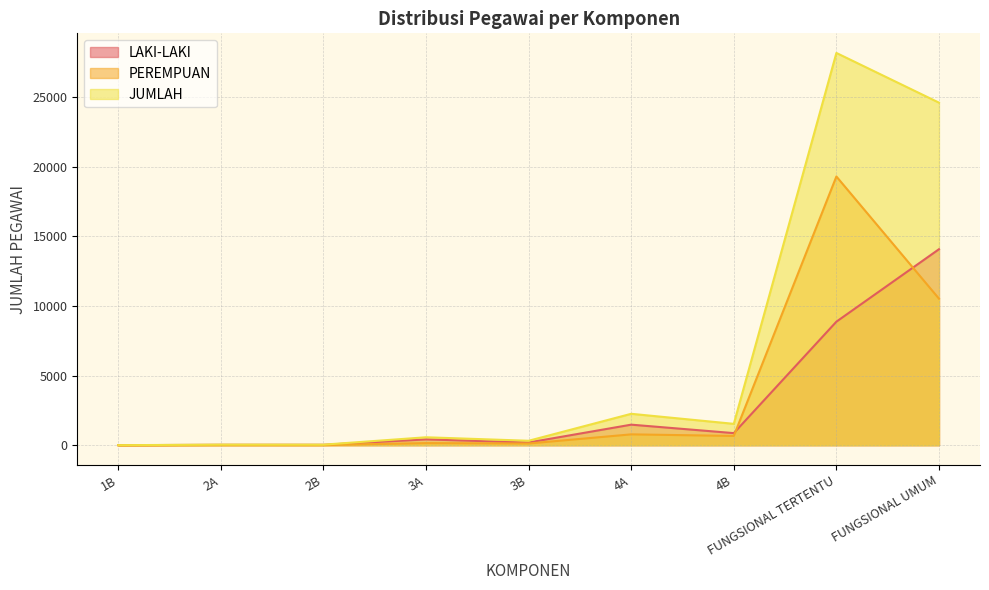

What is the average value of the JUMLAH series?

6391